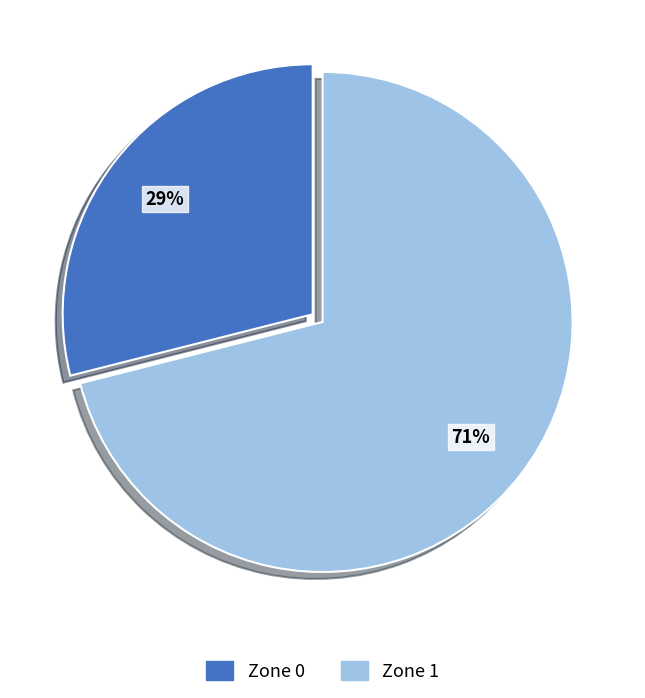

Do Zone 0 and Zone 1 together represent more than half of the pie?

Yes